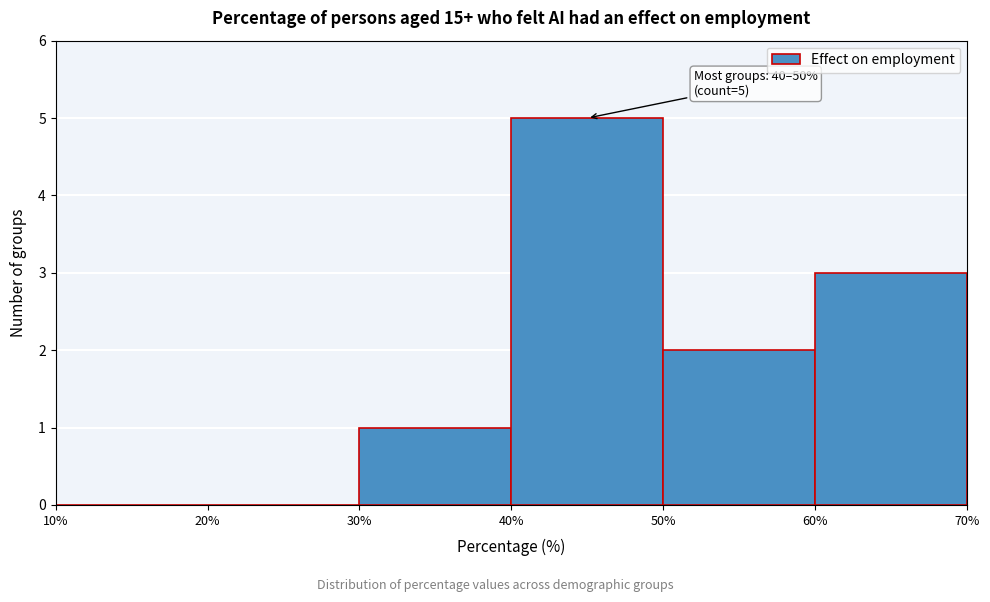

Over which range of the x-axis is the bar tallest?

40% to 50%